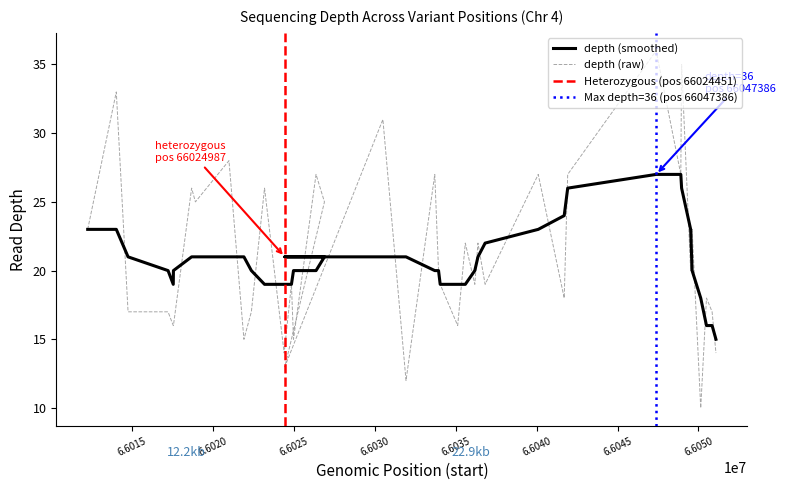

Which category has the highest value across all series?

66047386